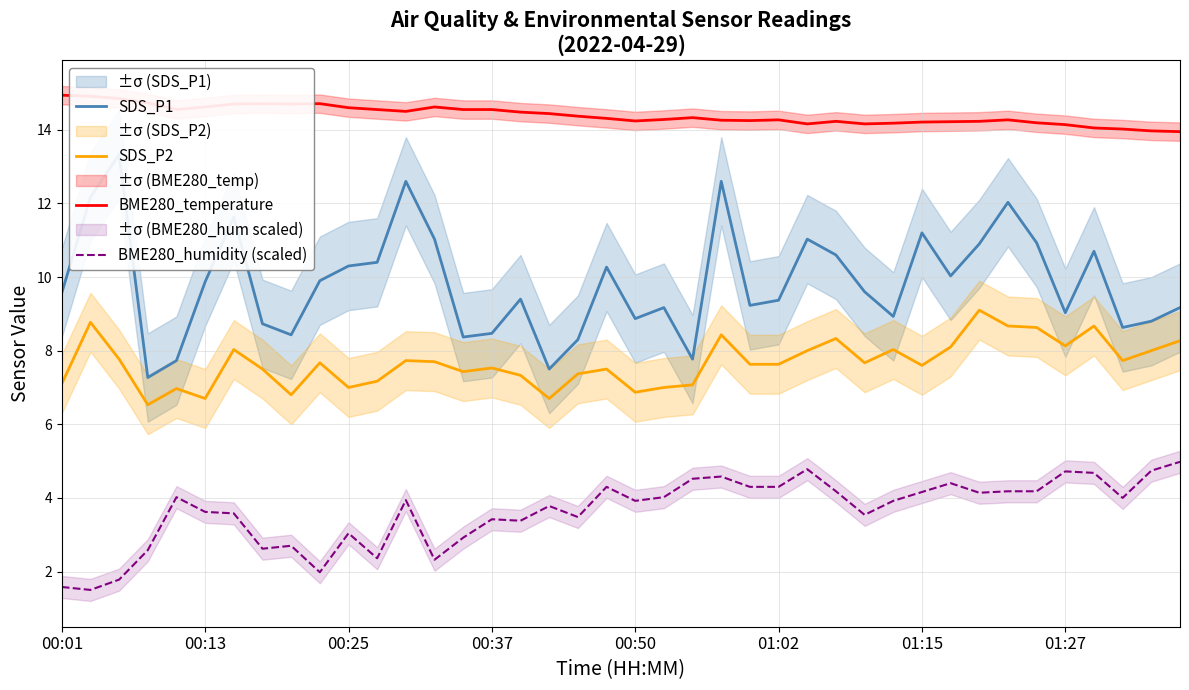

What are all the series names shown in the legend?

SDS_P1, SDS_P2, BME280_temperature, BME280_humidity (scaled)